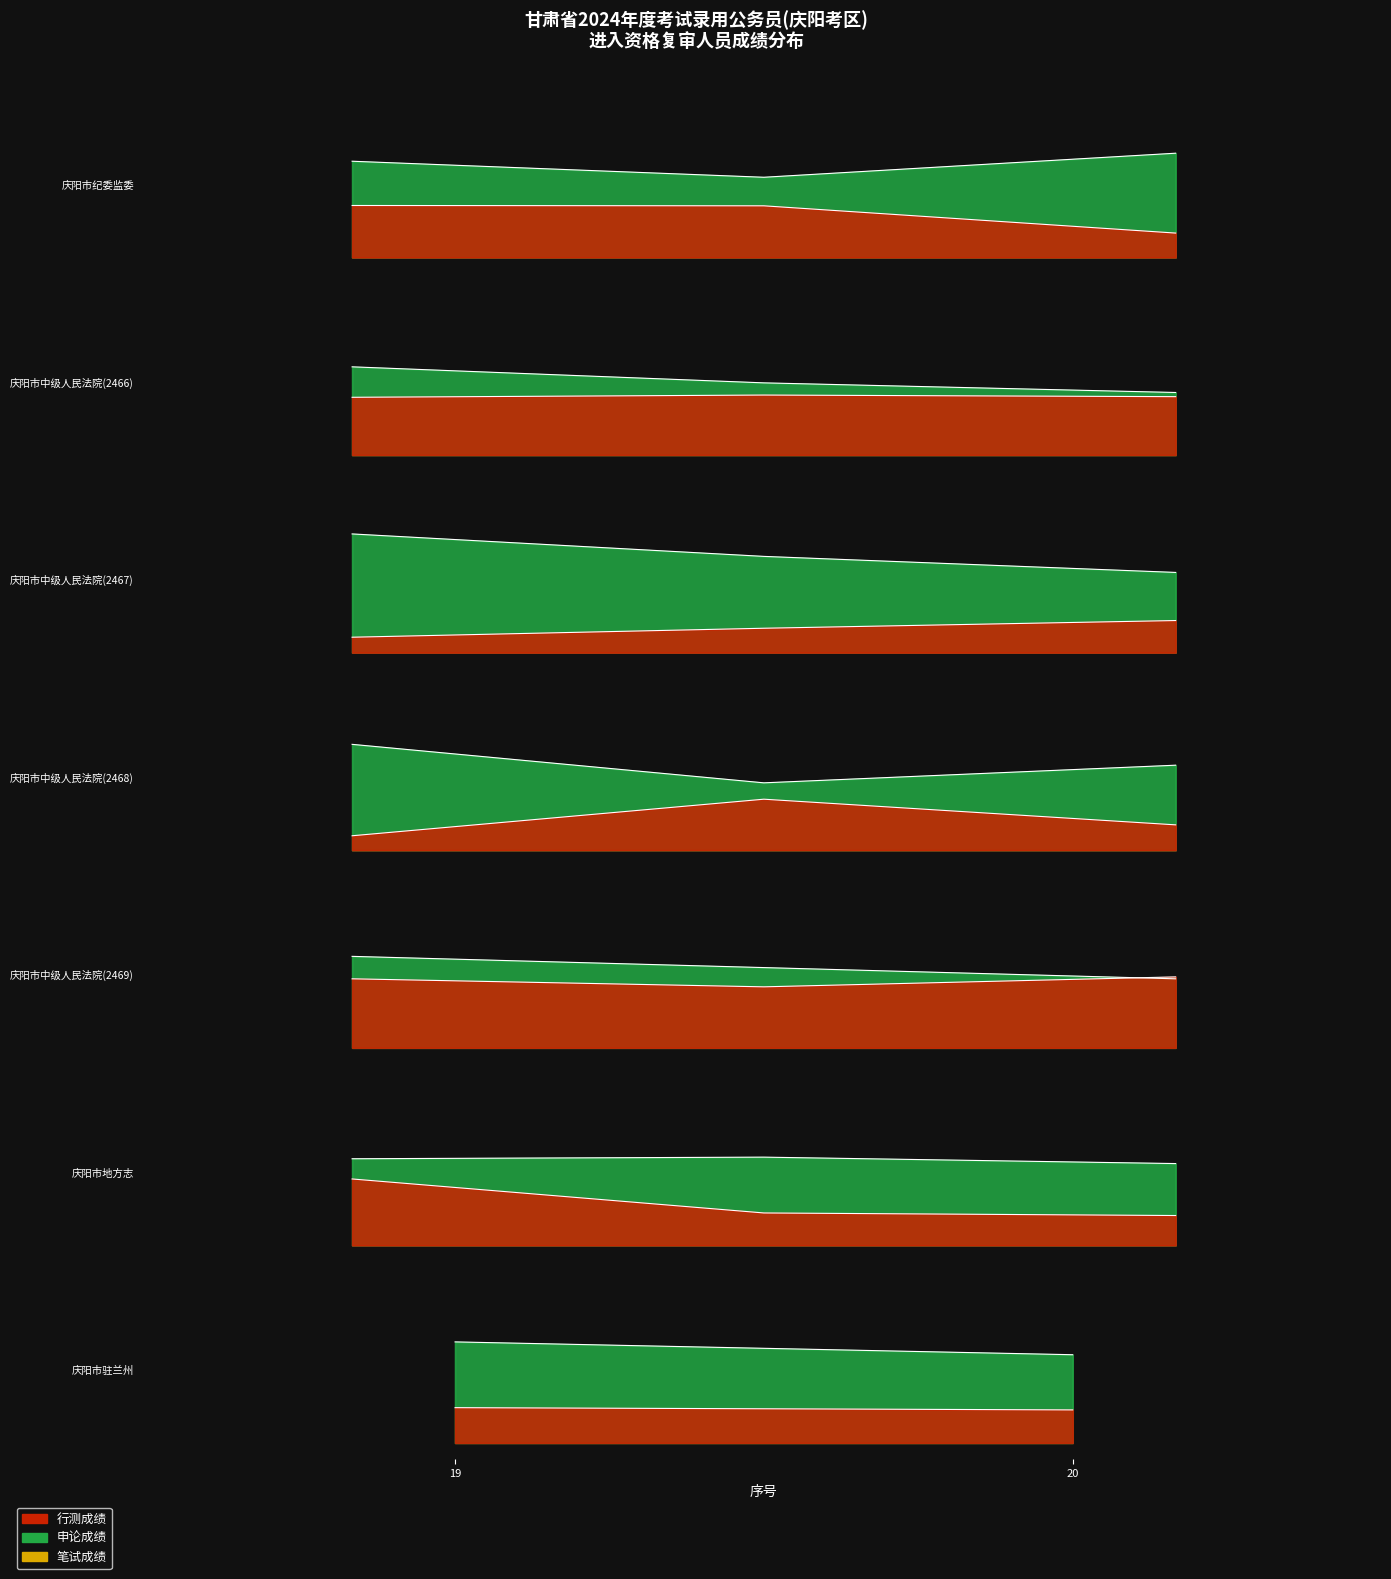

How many data points in 申论成绩 are above 72?

10